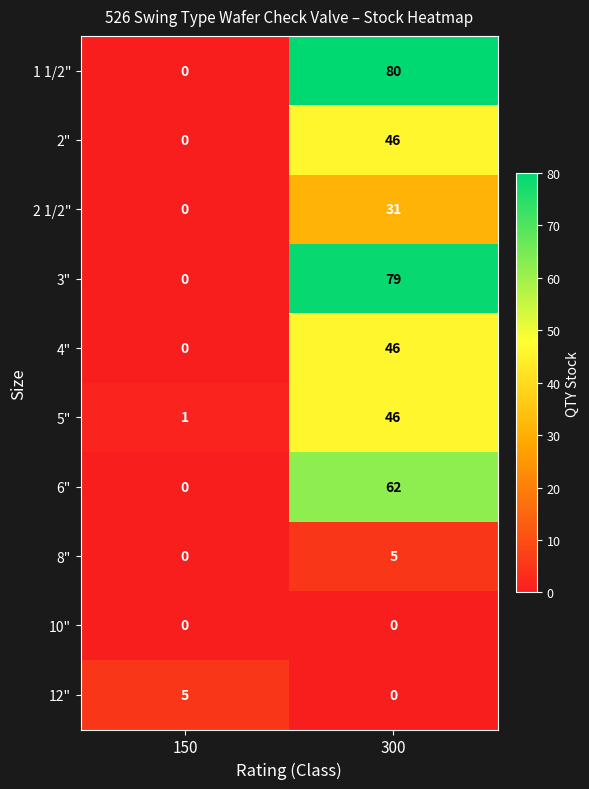

Rank the categories by 12" value from lowest to highest.

300, 150